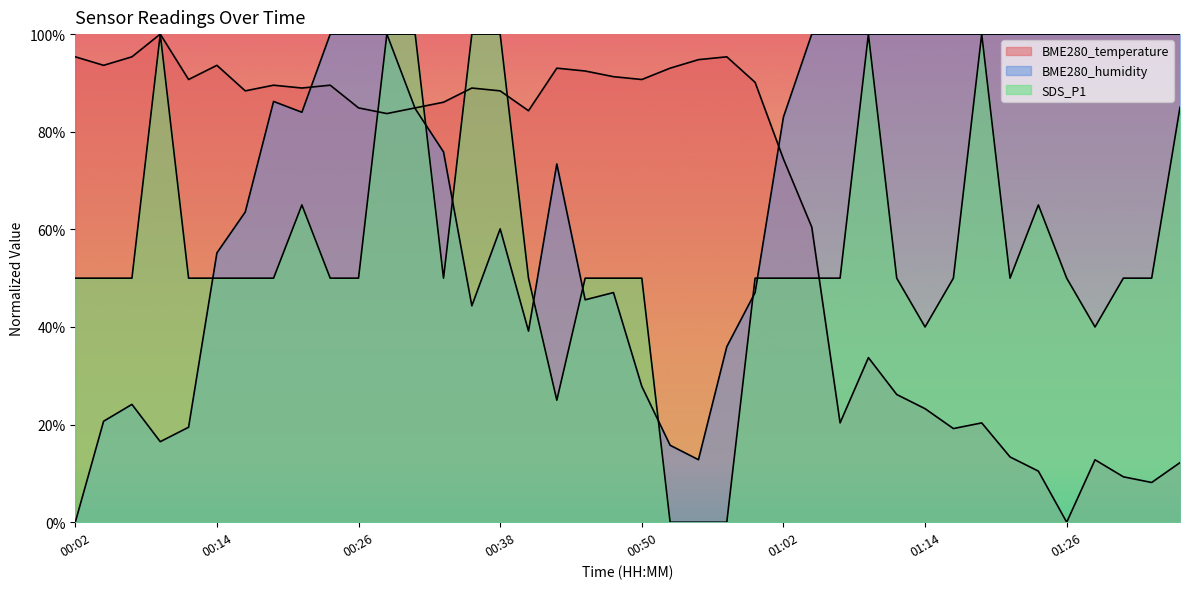

What position from the right is 01:00?

16